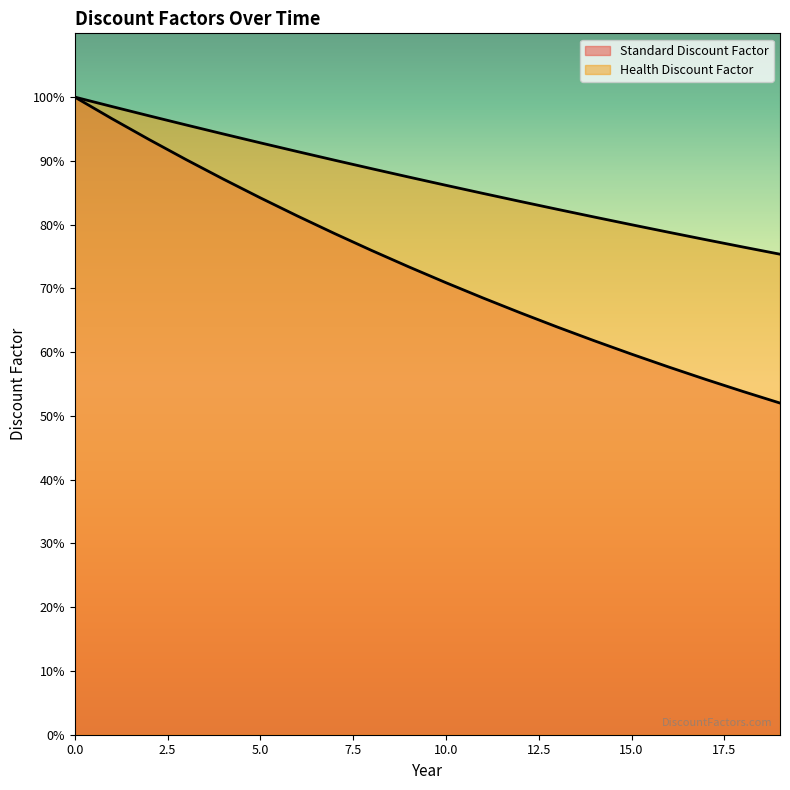

Reading left to right, extract all data points from this chart.

Standard Discount Factor: 0=1.0	1=1.0	2=0.9	3=0.9	4=0.9	5=0.8	6=0.8	7=0.8	8=0.8	9=0.7	10=0.7	11=0.7	12=0.7	13=0.6	14=0.6	15=0.6	16=0.6	17=0.6	18=0.5	19=0.5
Health Discount Factor: 0=1.0	1=1.0	2=1.0	3=1.0	4=0.9	5=0.9	6=0.9	7=0.9	8=0.9	9=0.9	10=0.9	11=0.8	12=0.8	13=0.8	14=0.8	15=0.8	16=0.8	17=0.8	18=0.8	19=0.8